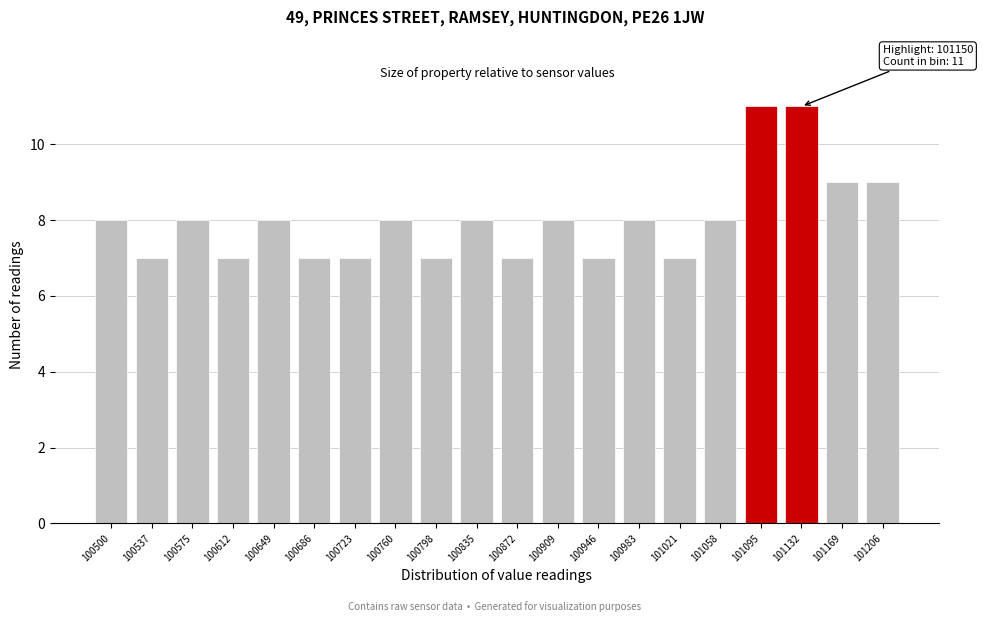

Reading left to right, transcribe all the data shown in this chart.

8	7	8	7	8	7	7	8	7	8	7	8	7	8	7	8	11	11	9	9